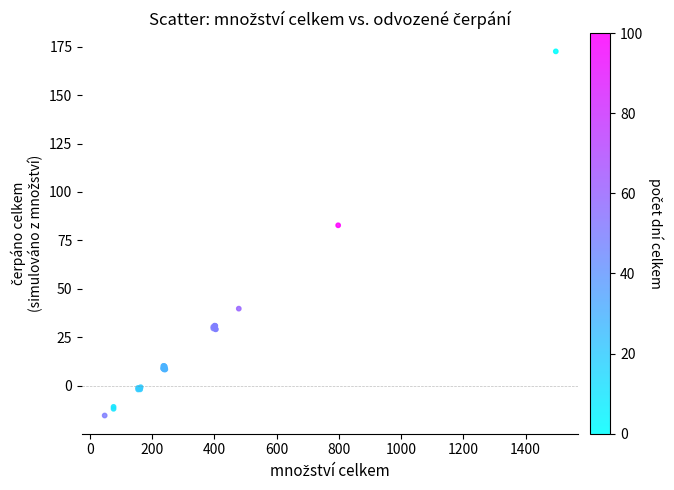

What Y value in the scatter plot is closest to 78?

82.8